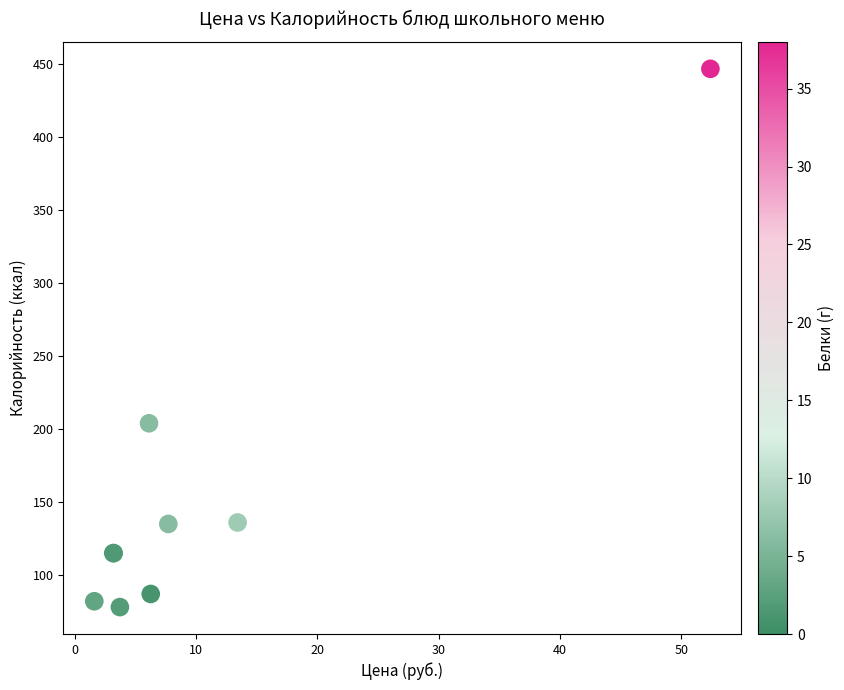

What Y value in the scatter plot is closest to 262?

204